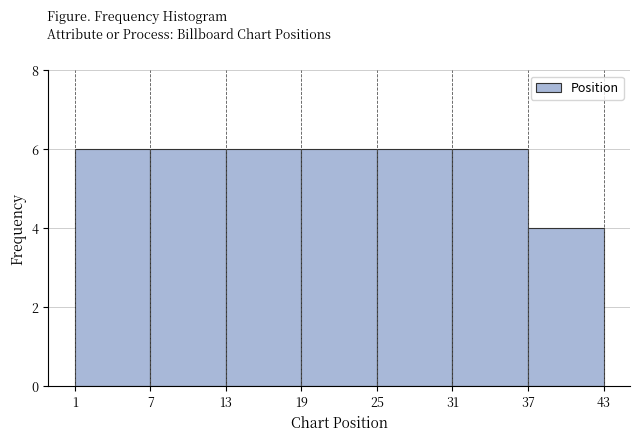

Reading left to right, list every bar in this chart as the range it spans on the x-axis followed by its height. The values are not printed on the chart, so give them approximately, as read against the axis.

1 to 7: 6
7 to 13: 6
13 to 19: 6
19 to 25: 6
25 to 31: 6
31 to 37: 6
37 to 43: 4